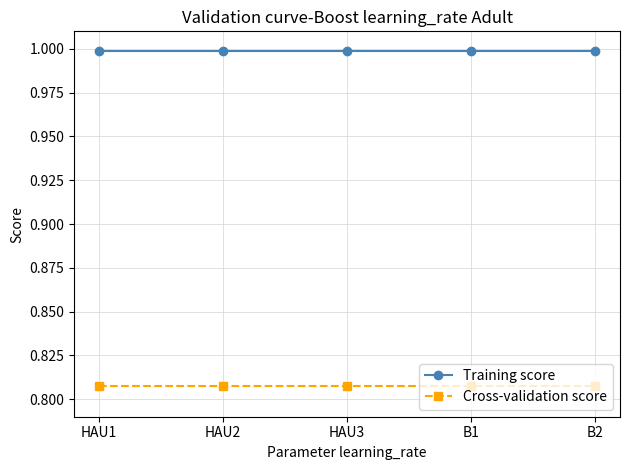

Rank the series at B1 from lowest to highest value.

Cross-validation score, Training score